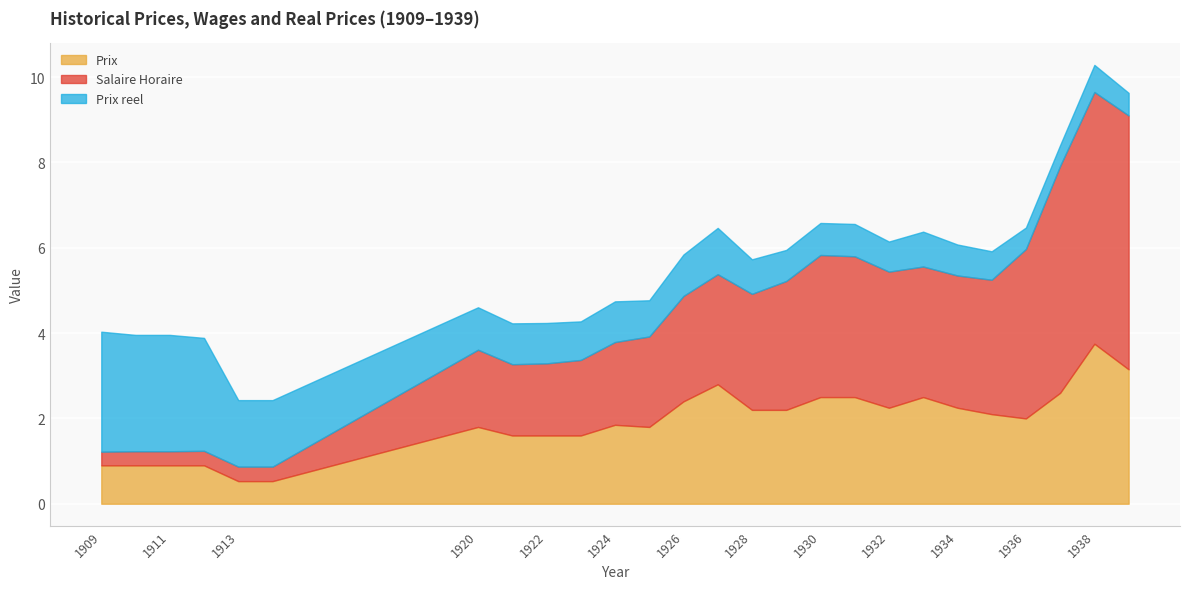

Rank the series by their average value, from lowest to highest.

Prix reel, Prix, Salaire Horaire